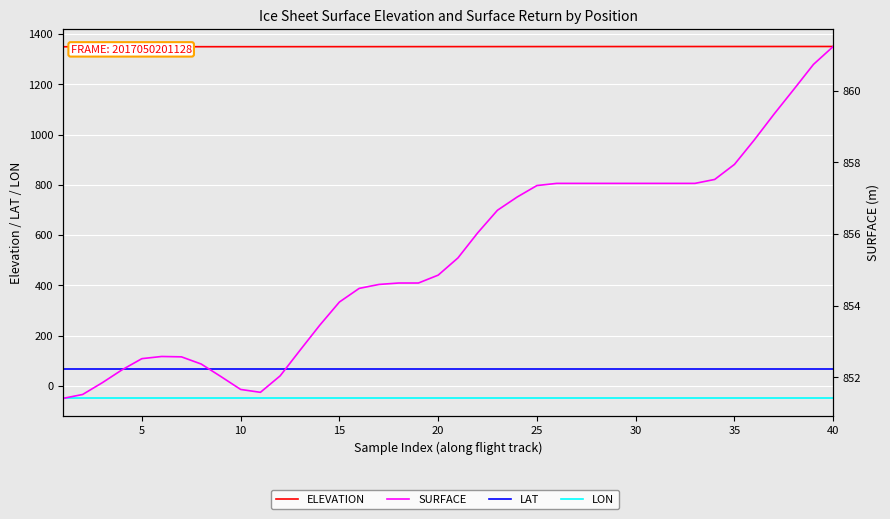

What is the minimum value shown in the chart?

-50.2